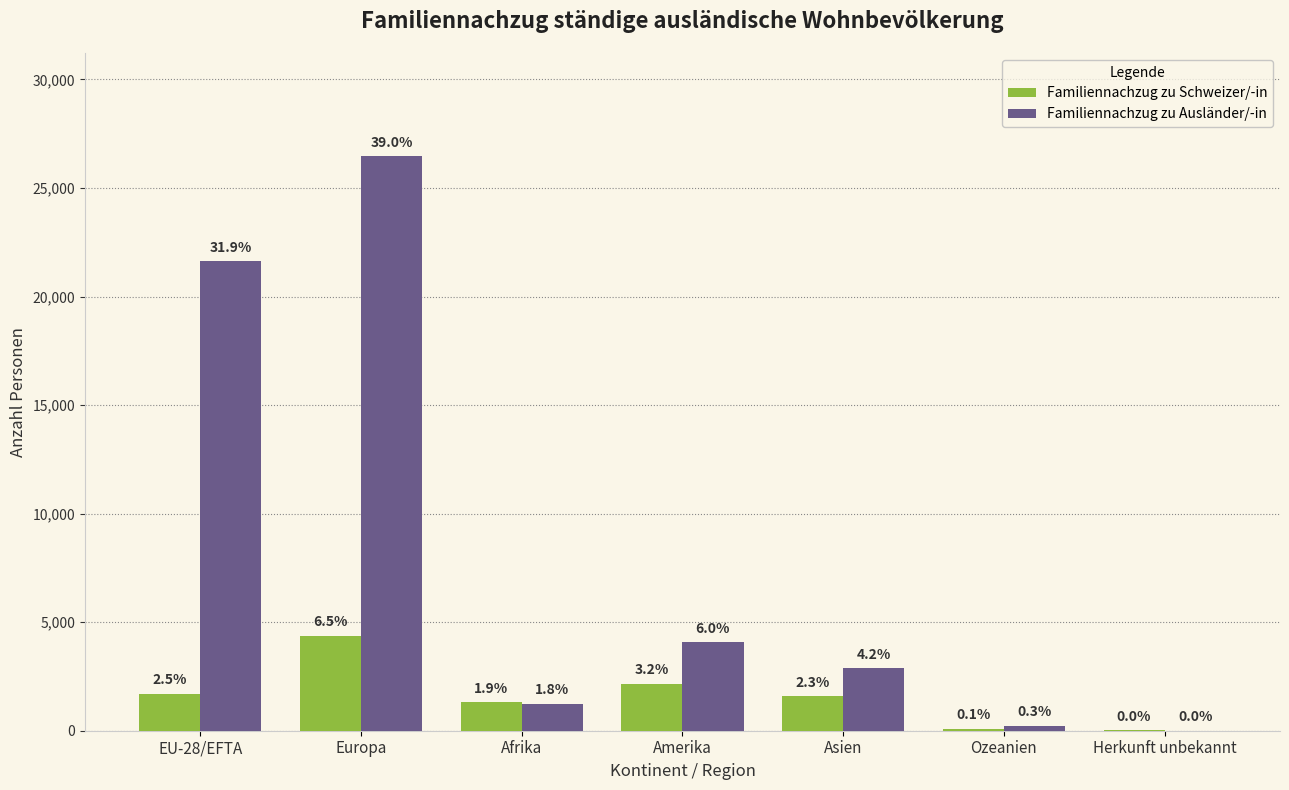

What are all the series names shown in the legend?

Familiennachzug zu Schweizer/-in, Familiennachzug zu Ausländer/-in